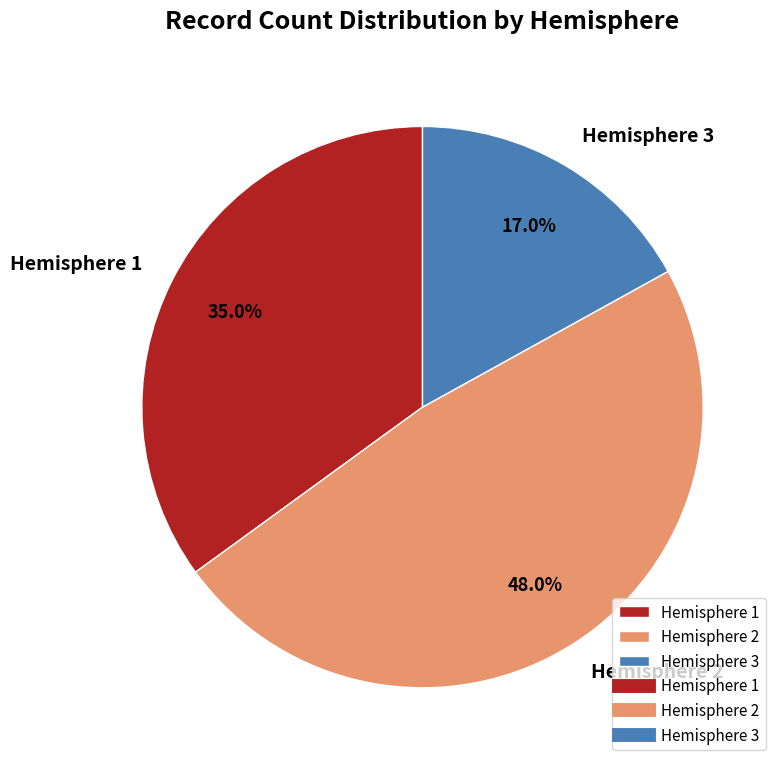

To the nearest percent, what is the average slice percentage?

33%